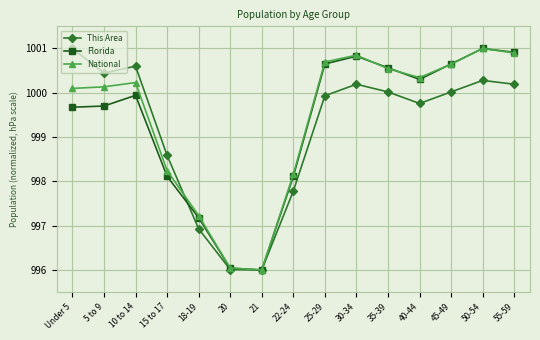

Between 22-24 and 40-44, which series saw the biggest shift?

Florida